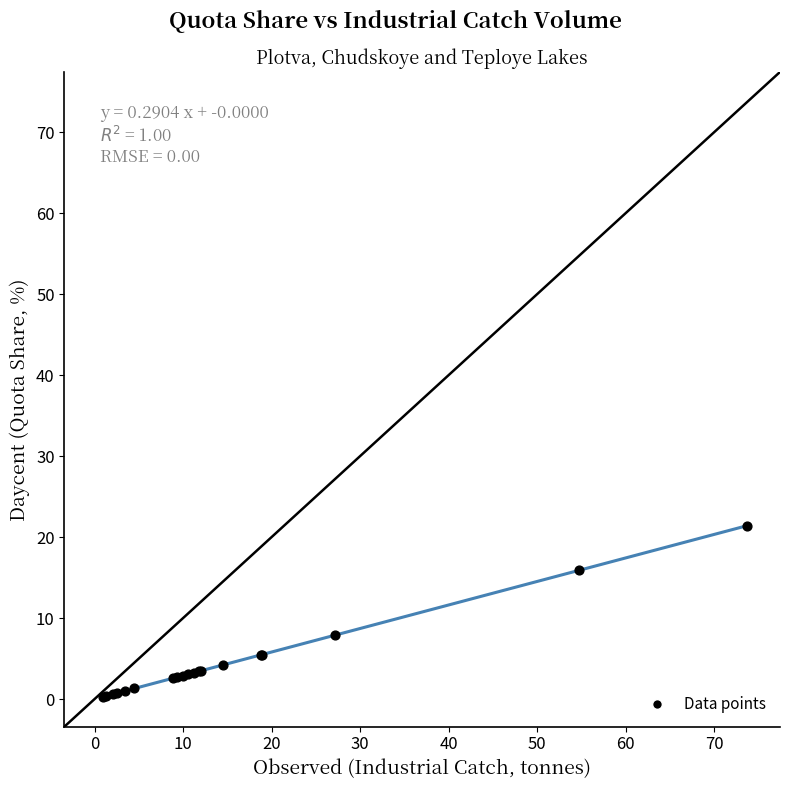

What Y value in the scatter plot is closest to 10?

7.9